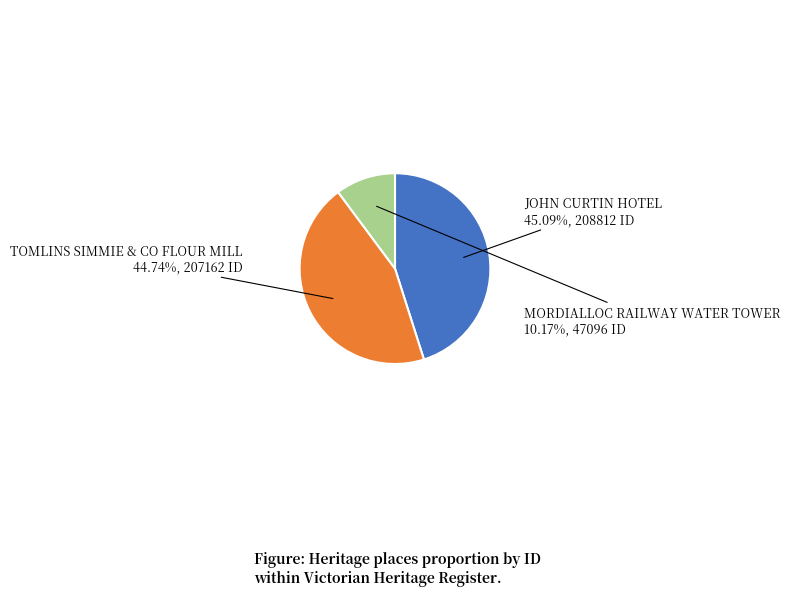

What is the ratio of the value at MORDIALLOC RAILWAY WATER TOWER to the value at JOHN CURTIN HOTEL?

0.2